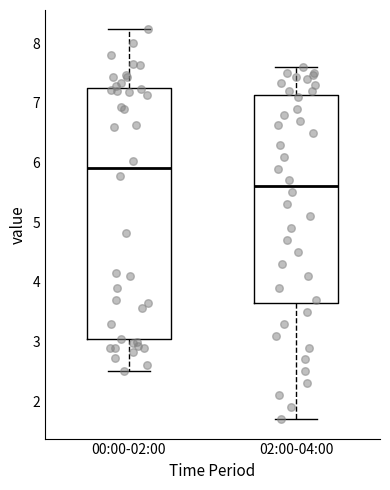

Reading left to right, read every box against the y-axis: the position of its median line, the range the box covers, and the ends of its whiskers. The values are not printed on the chart, so give them approximately, as read against the axis.

00:00-02:00: median 5.9, box 3.0 to 7.2, whiskers 2.5 to 8.2
02:00-04:00: median 5.6, box 3.7 to 7.1, whiskers 1.7 to 7.6